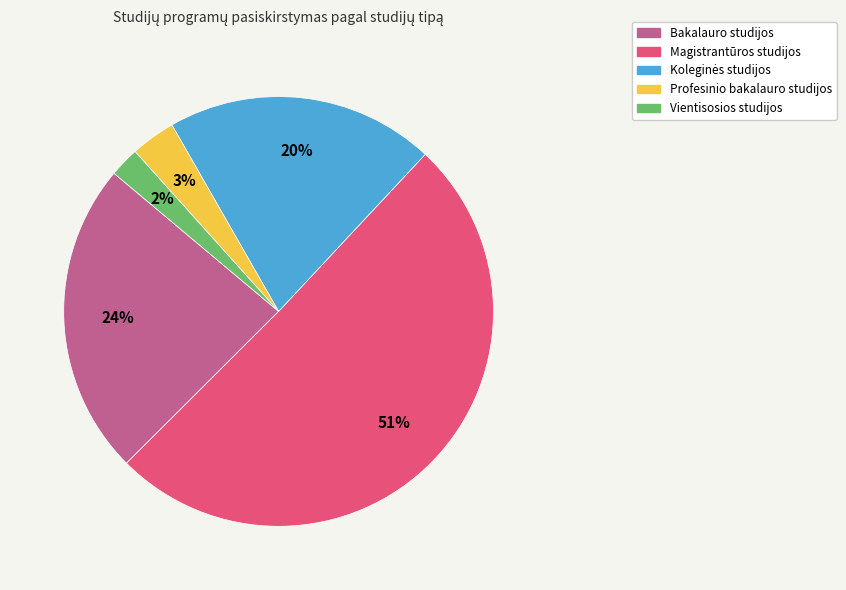

Do Profesinio bakalauro studijos and Magistrantūros studijos together represent more than half of the pie?

Yes